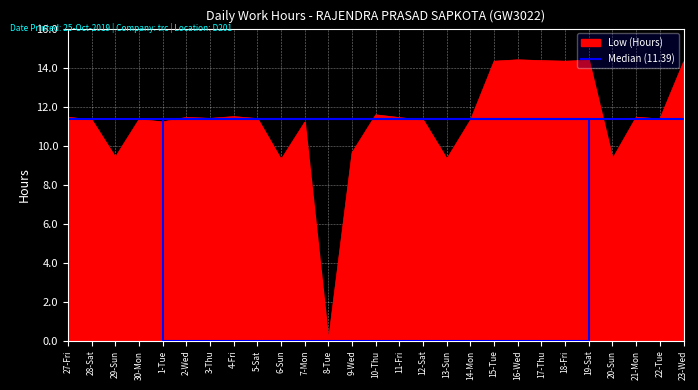

What is the maximum value shown in the chart?

14.4